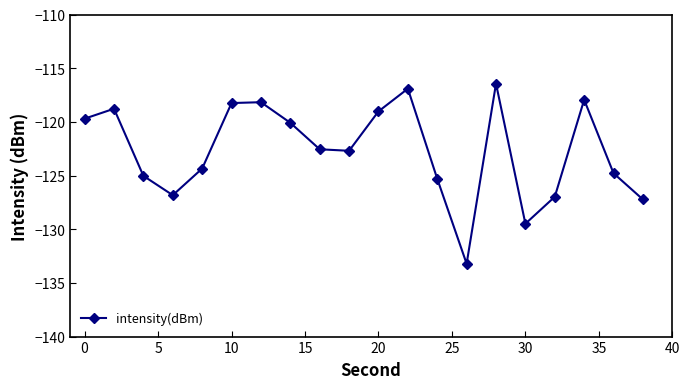

What is the minimum value shown in the chart?

-133.2